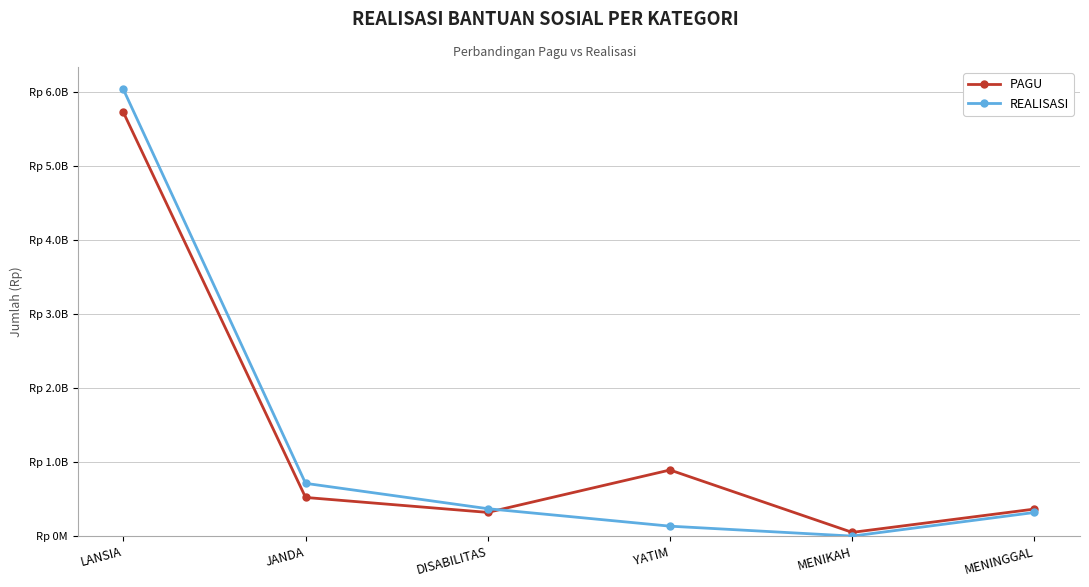

Is it true that PAGU equals 12303835 at MENIKAH?

False